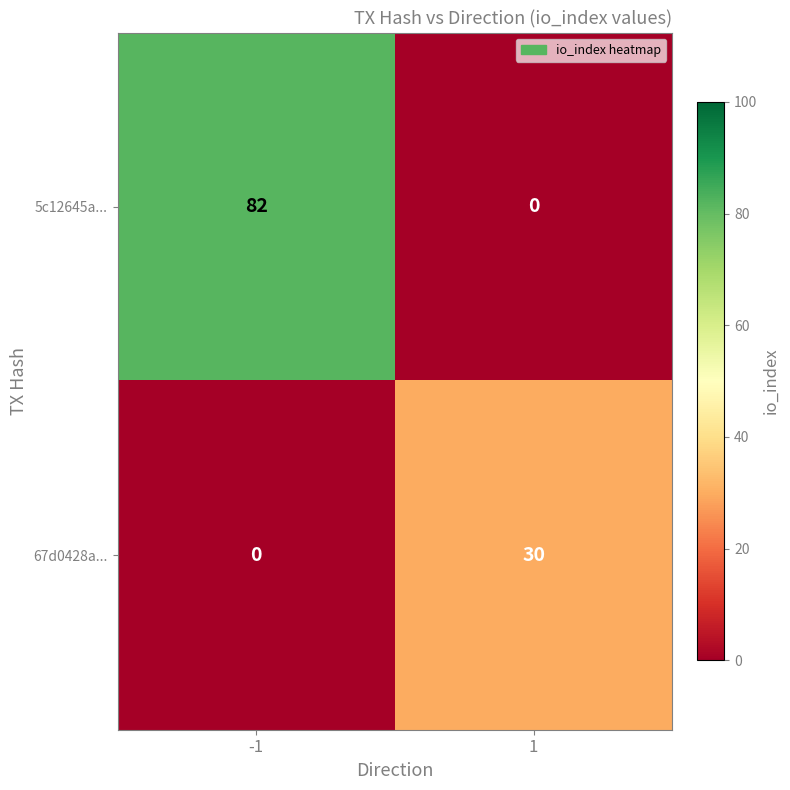

Which label corresponds to the largest value in the chart?

-1